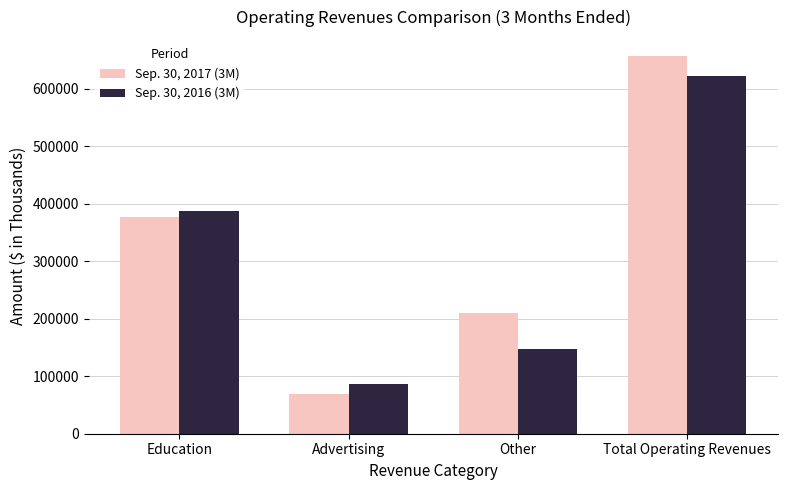

What is the difference between the second highest and minimum values in the Sep. 30, 2017 (3M) series?

307538